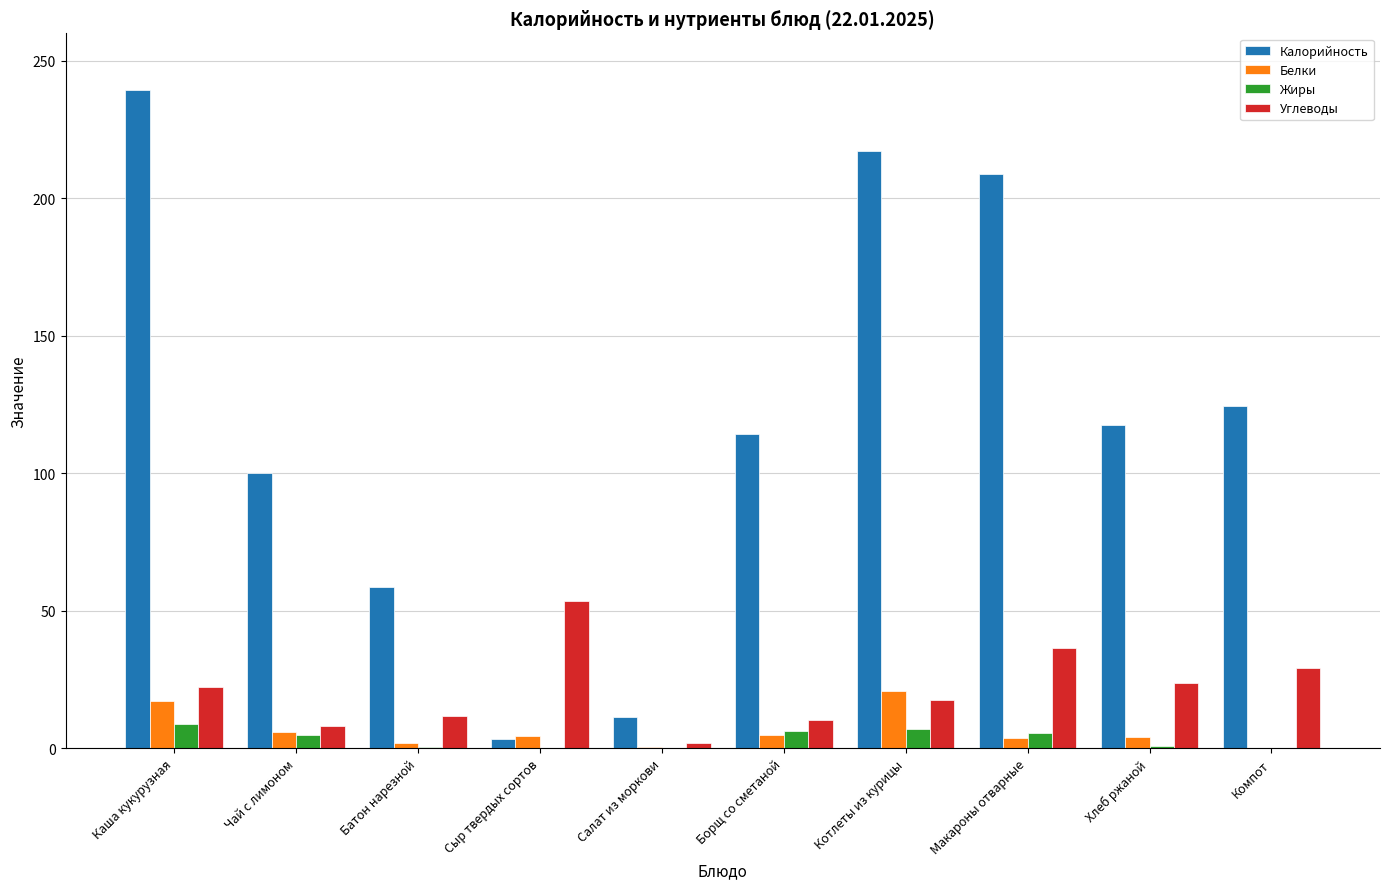

How many distinct data groups are displayed?

4